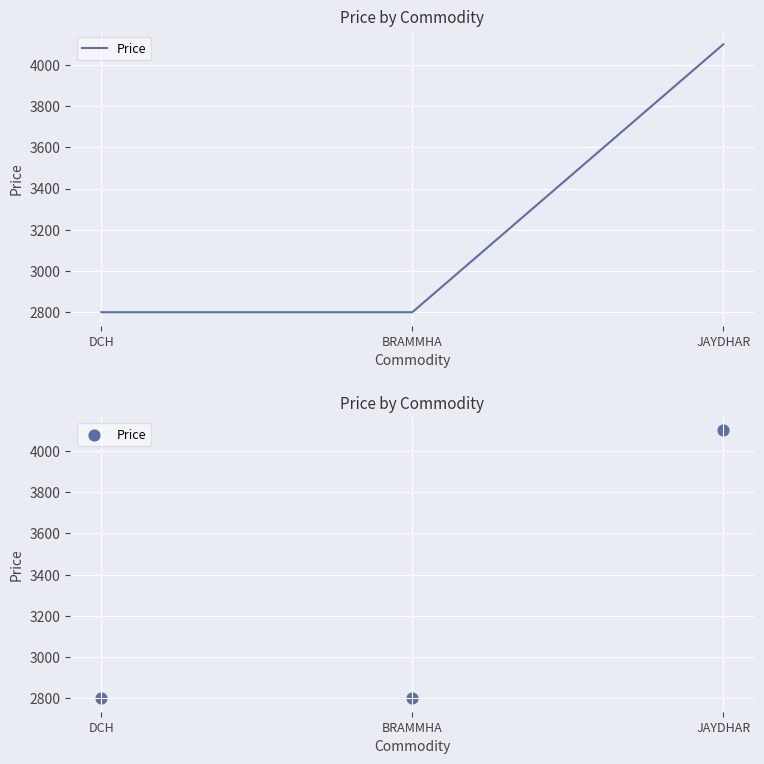

Which has a higher value, BRAMMHA or JAYDHAR?

JAYDHAR